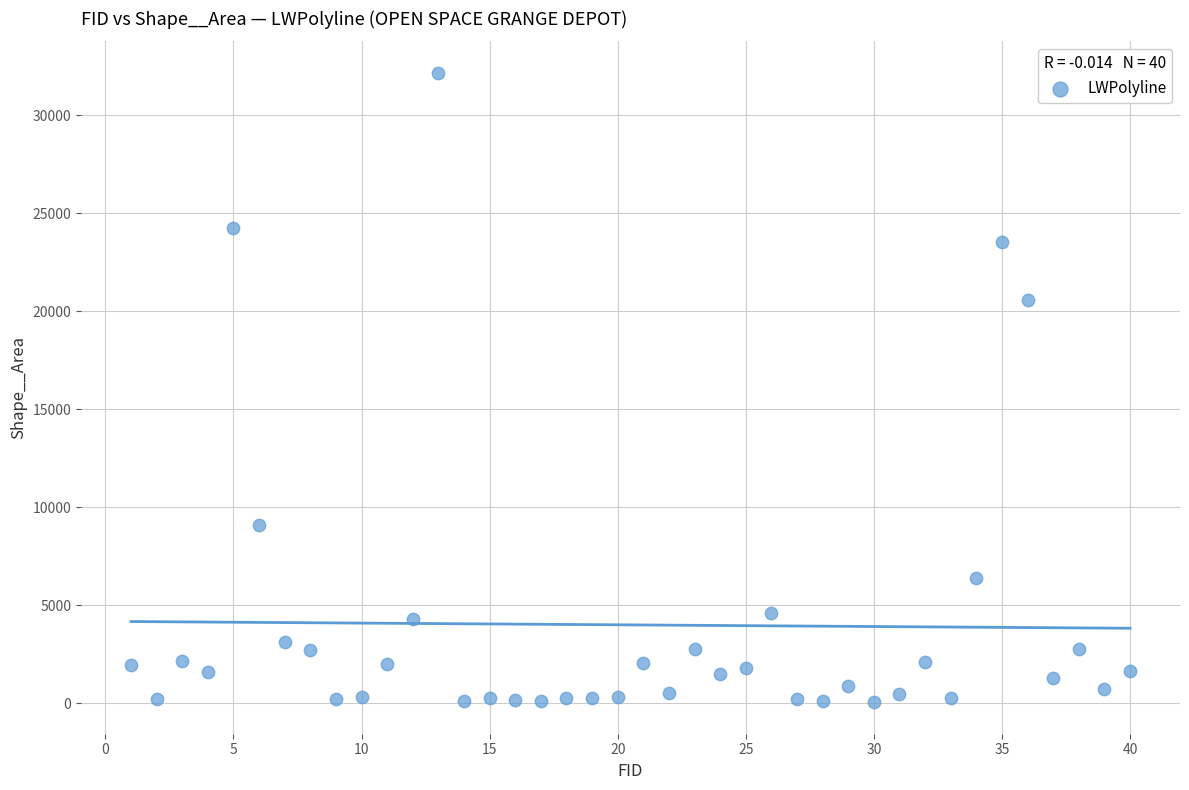

What Y value in the scatter plot is closest to 16110?

20585.5